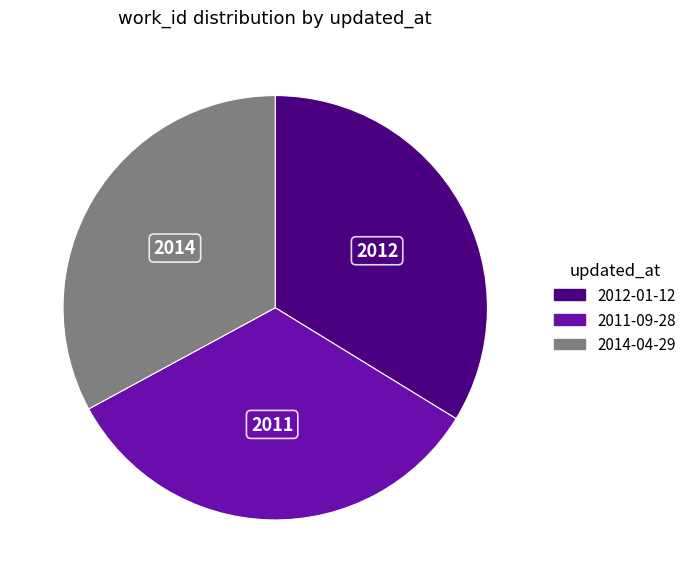

How many slices are in this pie chart?

3